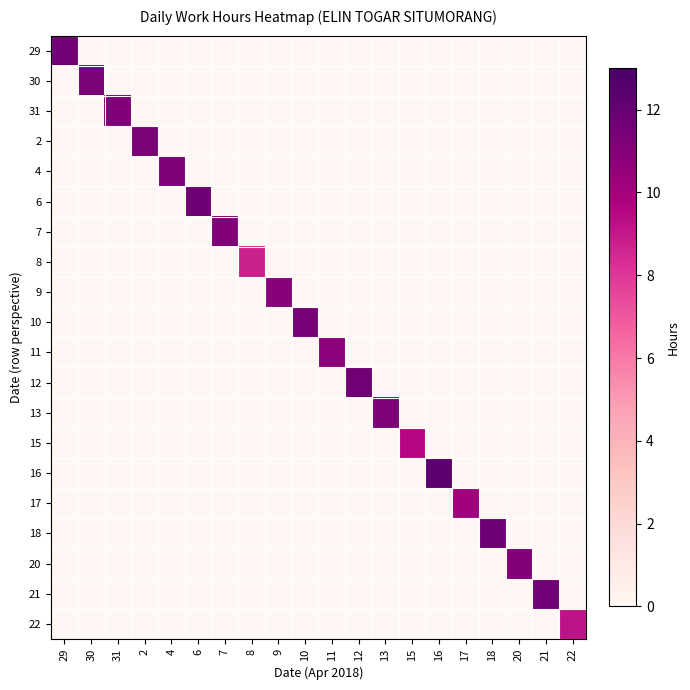

Reading left to right, extract all data points from this chart.

29: 29=11.6	30=0.0	31=0.0	2=0.0	4=0.0	6=0.0	7=0.0	8=0.0	9=0.0	10=0.0	11=0.0	12=0.0	13=0.0	15=0.0	16=0.0	17=0.0	18=0.0	20=0.0	21=0.0	22=0.0
30: 29=0.0	30=11.3	31=0.0	2=0.0	4=0.0	6=0.0	7=0.0	8=0.0	9=0.0	10=0.0	11=0.0	12=0.0	13=0.0	15=0.0	16=0.0	17=0.0	18=0.0	20=0.0	21=0.0	22=0.0
31: 29=0.0	30=0.0	31=11.1	2=0.0	4=0.0	6=0.0	7=0.0	8=0.0	9=0.0	10=0.0	11=0.0	12=0.0	13=0.0	15=0.0	16=0.0	17=0.0	18=0.0	20=0.0	21=0.0	22=0.0
2: 29=0.0	30=0.0	31=0.0	2=11.3	4=0.0	6=0.0	7=0.0	8=0.0	9=0.0	10=0.0	11=0.0	12=0.0	13=0.0	15=0.0	16=0.0	17=0.0	18=0.0	20=0.0	21=0.0	22=0.0
4: 29=0.0	30=0.0	31=0.0	2=0.0	4=11.3	6=0.0	7=0.0	8=0.0	9=0.0	10=0.0	11=0.0	12=0.0	13=0.0	15=0.0	16=0.0	17=0.0	18=0.0	20=0.0	21=0.0	22=0.0
6: 29=0.0	30=0.0	31=0.0	2=0.0	4=0.0	6=11.7	7=0.0	8=0.0	9=0.0	10=0.0	11=0.0	12=0.0	13=0.0	15=0.0	16=0.0	17=0.0	18=0.0	20=0.0	21=0.0	22=0.0
7: 29=0.0	30=0.0	31=0.0	2=0.0	4=0.0	6=0.0	7=11.1	8=0.0	9=0.0	10=0.0	11=0.0	12=0.0	13=0.0	15=0.0	16=0.0	17=0.0	18=0.0	20=0.0	21=0.0	22=0.0
8: 29=0.0	30=0.0	31=0.0	2=0.0	4=0.0	6=0.0	7=0.0	8=8.7	9=0.0	10=0.0	11=0.0	12=0.0	13=0.0	15=0.0	16=0.0	17=0.0	18=0.0	20=0.0	21=0.0	22=0.0
9: 29=0.0	30=0.0	31=0.0	2=0.0	4=0.0	6=0.0	7=0.0	8=0.0	9=10.9	10=0.0	11=0.0	12=0.0	13=0.0	15=0.0	16=0.0	17=0.0	18=0.0	20=0.0	21=0.0	22=0.0
10: 29=0.0	30=0.0	31=0.0	2=0.0	4=0.0	6=0.0	7=0.0	8=0.0	9=0.0	10=11.4	11=0.0	12=0.0	13=0.0	15=0.0	16=0.0	17=0.0	18=0.0	20=0.0	21=0.0	22=0.0
11: 29=0.0	30=0.0	31=0.0	2=0.0	4=0.0	6=0.0	7=0.0	8=0.0	9=0.0	10=0.0	11=10.8	12=0.0	13=0.0	15=0.0	16=0.0	17=0.0	18=0.0	20=0.0	21=0.0	22=0.0
12: 29=0.0	30=0.0	31=0.0	2=0.0	4=0.0	6=0.0	7=0.0	8=0.0	9=0.0	10=0.0	11=0.0	12=11.6	13=0.0	15=0.0	16=0.0	17=0.0	18=0.0	20=0.0	21=0.0	22=0.0
13: 29=0.0	30=0.0	31=0.0	2=0.0	4=0.0	6=0.0	7=0.0	8=0.0	9=0.0	10=0.0	11=0.0	12=0.0	13=11.2	15=0.0	16=0.0	17=0.0	18=0.0	20=0.0	21=0.0	22=0.0
15: 29=0.0	30=0.0	31=0.0	2=0.0	4=0.0	6=0.0	7=0.0	8=0.0	9=0.0	10=0.0	11=0.0	12=0.0	13=0.0	15=9.5	16=0.0	17=0.0	18=0.0	20=0.0	21=0.0	22=0.0
16: 29=0.0	30=0.0	31=0.0	2=0.0	4=0.0	6=0.0	7=0.0	8=0.0	9=0.0	10=0.0	11=0.0	12=0.0	13=0.0	15=0.0	16=12.3	17=0.0	18=0.0	20=0.0	21=0.0	22=0.0
17: 29=0.0	30=0.0	31=0.0	2=0.0	4=0.0	6=0.0	7=0.0	8=0.0	9=0.0	10=0.0	11=0.0	12=0.0	13=0.0	15=0.0	16=0.0	17=10.2	18=0.0	20=0.0	21=0.0	22=0.0
18: 29=0.0	30=0.0	31=0.0	2=0.0	4=0.0	6=0.0	7=0.0	8=0.0	9=0.0	10=0.0	11=0.0	12=0.0	13=0.0	15=0.0	16=0.0	17=0.0	18=11.8	20=0.0	21=0.0	22=0.0
20: 29=0.0	30=0.0	31=0.0	2=0.0	4=0.0	6=0.0	7=0.0	8=0.0	9=0.0	10=0.0	11=0.0	12=0.0	13=0.0	15=0.0	16=0.0	17=0.0	18=0.0	20=11.1	21=0.0	22=0.0
21: 29=0.0	30=0.0	31=0.0	2=0.0	4=0.0	6=0.0	7=0.0	8=0.0	9=0.0	10=0.0	11=0.0	12=0.0	13=0.0	15=0.0	16=0.0	17=0.0	18=0.0	20=0.0	21=11.6	22=0.0
22: 29=0.0	30=0.0	31=0.0	2=0.0	4=0.0	6=0.0	7=0.0	8=0.0	9=0.0	10=0.0	11=0.0	12=0.0	13=0.0	15=0.0	16=0.0	17=0.0	18=0.0	20=0.0	21=0.0	22=9.2